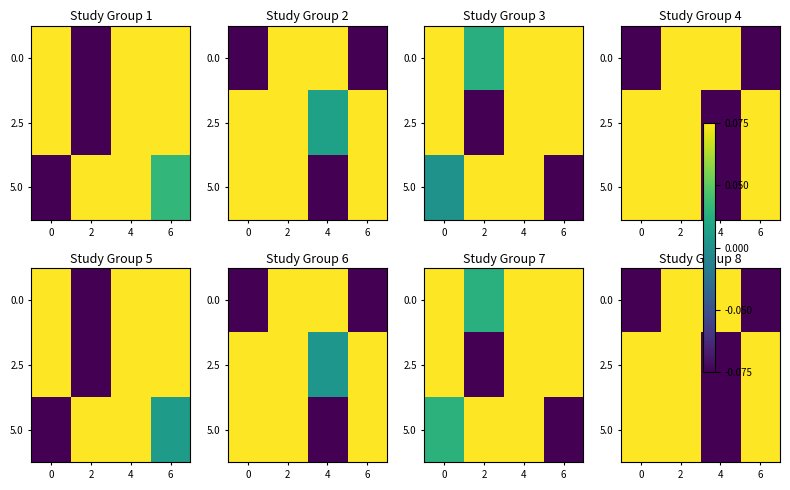

List the labels in order of 0.0 value, smallest first.

0, 6, 2, 4